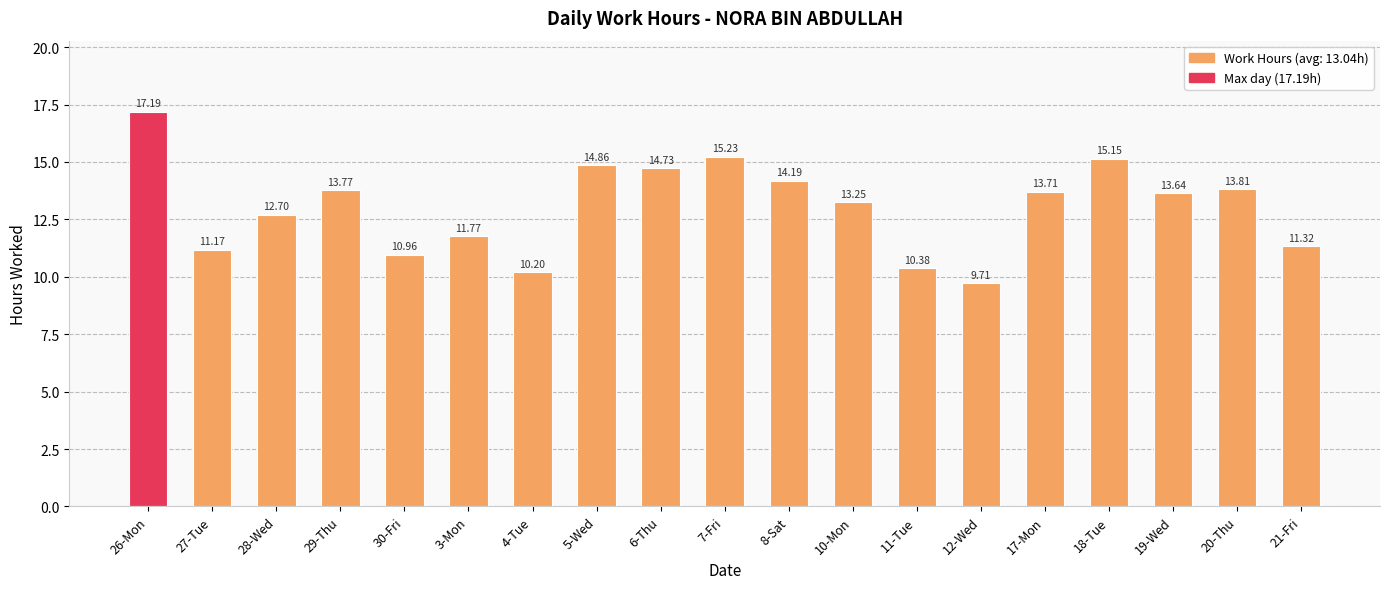

What is the value of the 17th bar from the left?

13.6